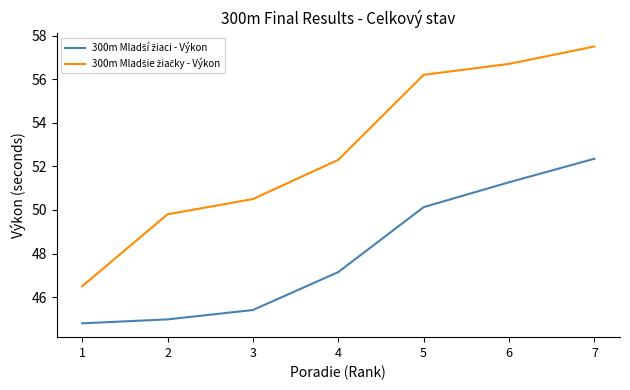

What is the total value across all series at 5?

106.3